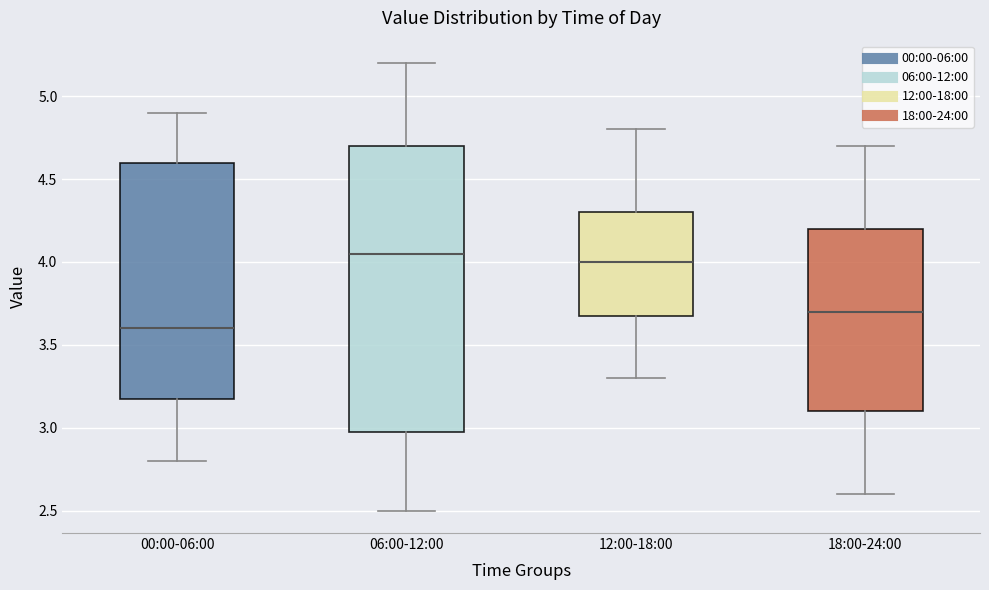

Which box is the tallest, from its lower edge to its upper edge?

06:00-12:00